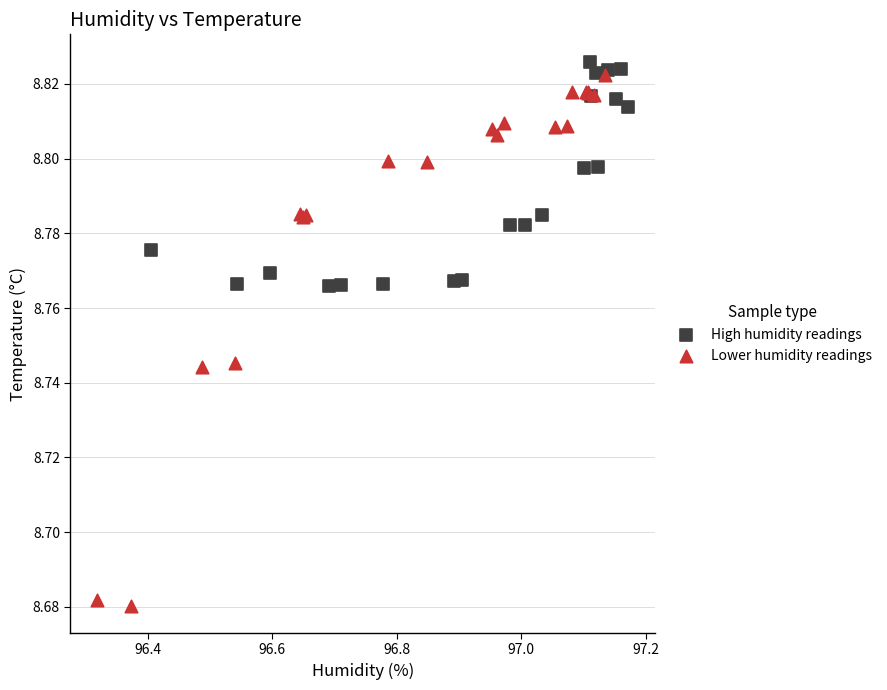

Which series has the widest spread of Y values?

Lower humidity readings